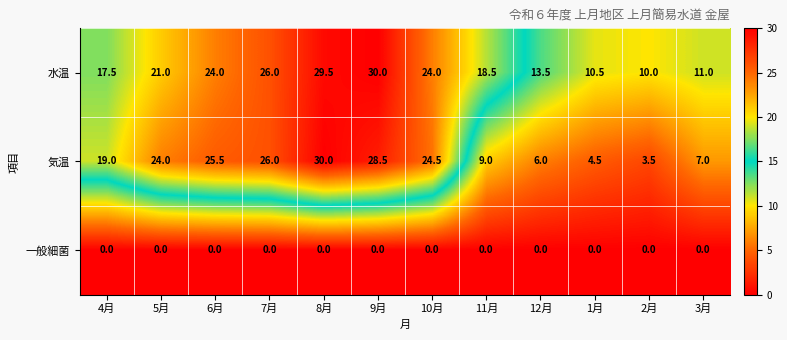

Rank the categories by 気温 value from lowest to highest.

2月, 1月, 12月, 3月, 11月, 4月, 5月, 10月, 6月, 7月, 9月, 8月